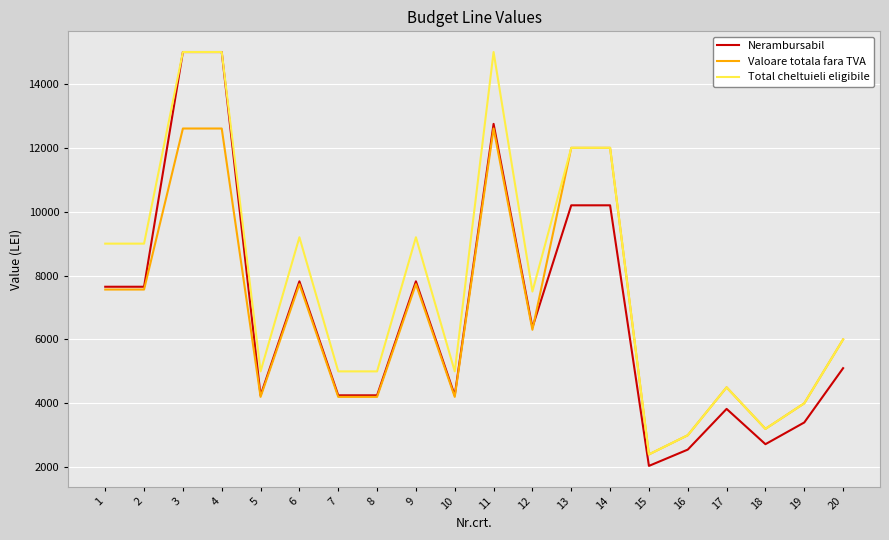

What is the difference between the maximum and second lowest values in the Nerambursabil series?

12449.9